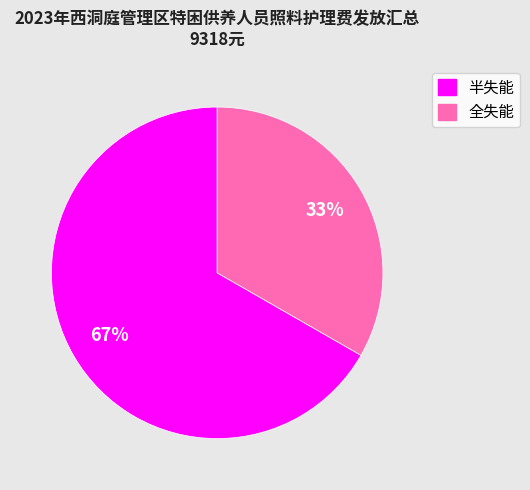

Does any single category account for the majority?

Yes